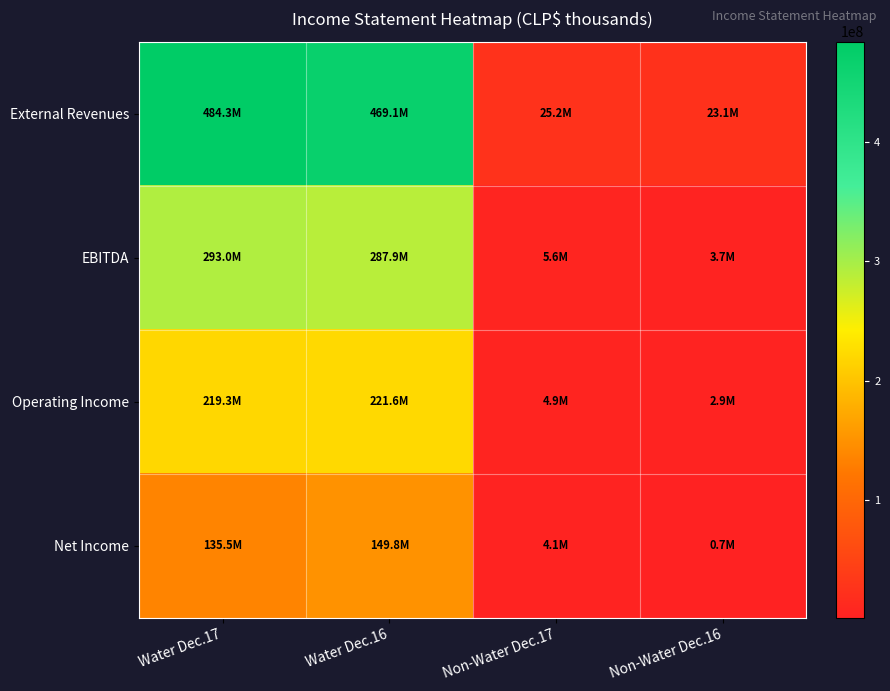

What is the smallest value displayed?

727040